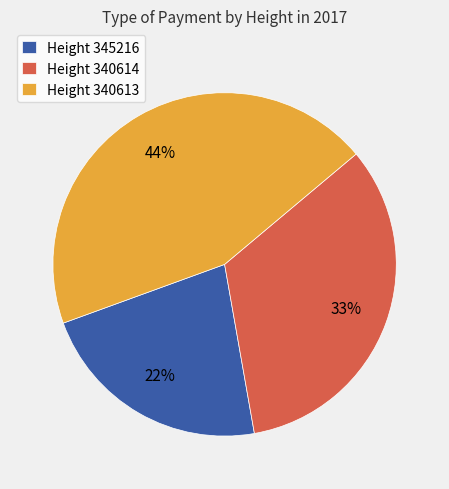

To the nearest percent, what is the difference between the Height 340613 and Height 345216 slice percentages?

22%